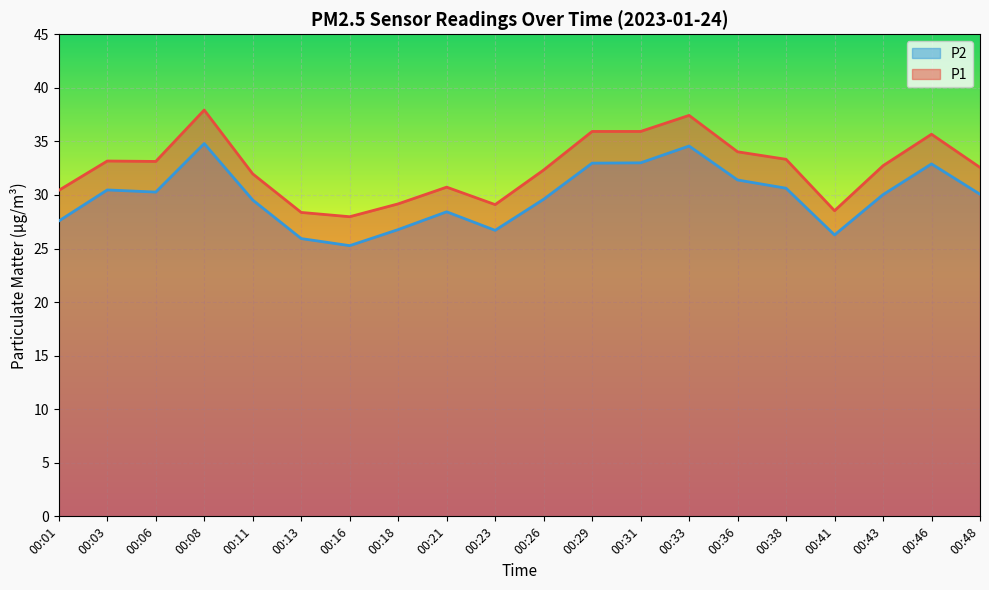

True or false: P2 and P1 cross at least once.

False